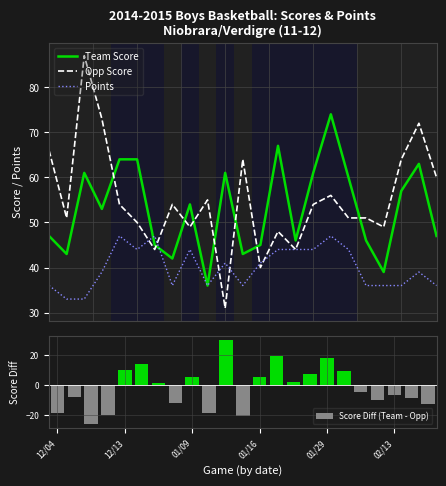

Is the value of Points at 02/13 greater than the value of Team Score at 22?

No